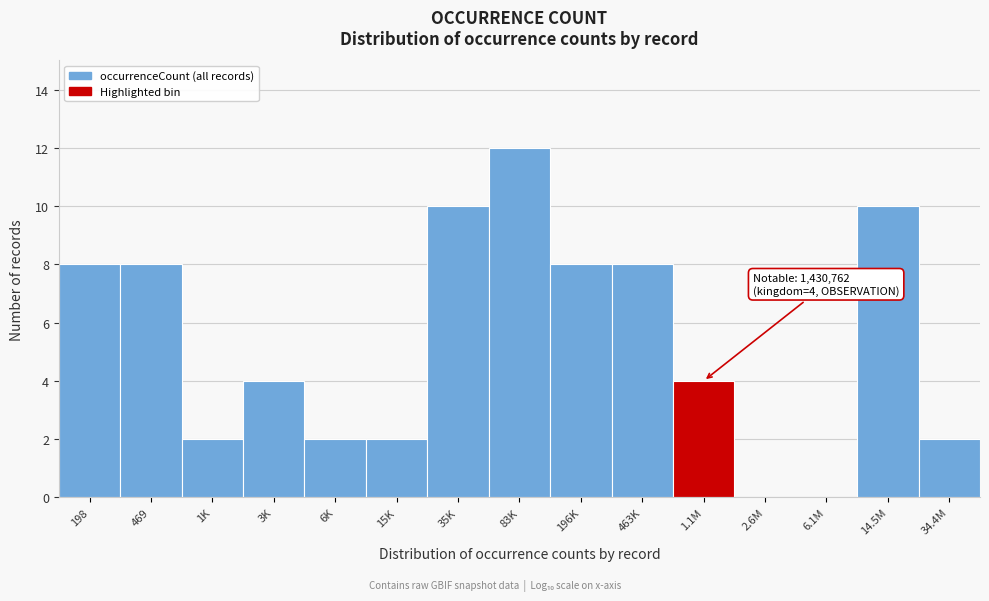

Reading left to right, what are all the values shown in this chart?

198=8	469=8	1K=2	3K=4	6K=2	15K=2	35K=10	83K=12	196K=8	463K=8	1.1M=4	2.6M=0	6.1M=0	14.5M=10	34.4M=2